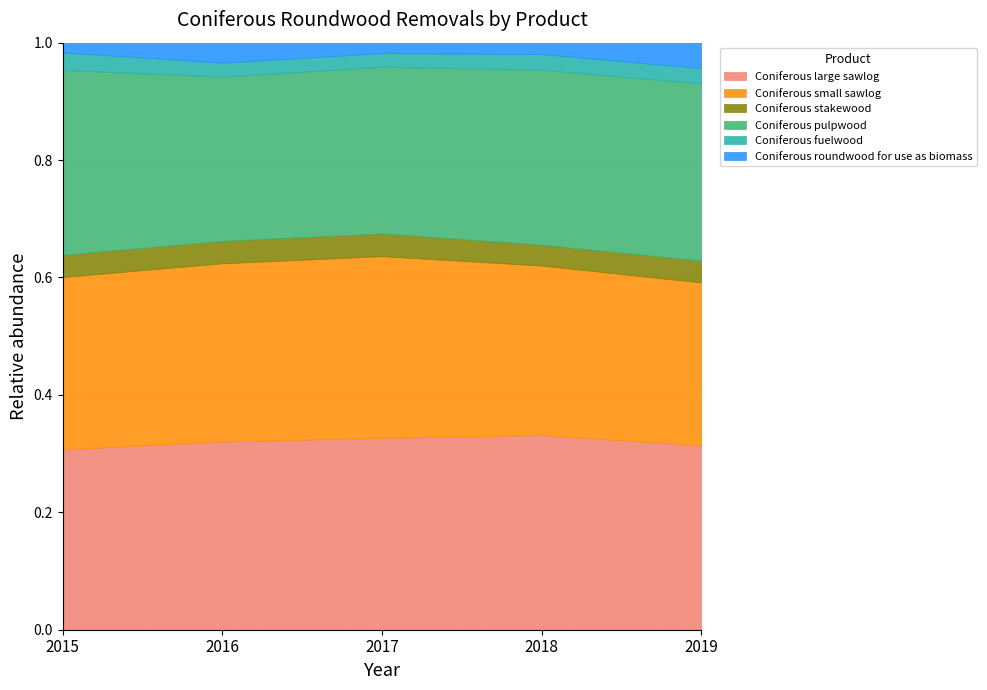

What is the total value across all series at 2019?

1.0